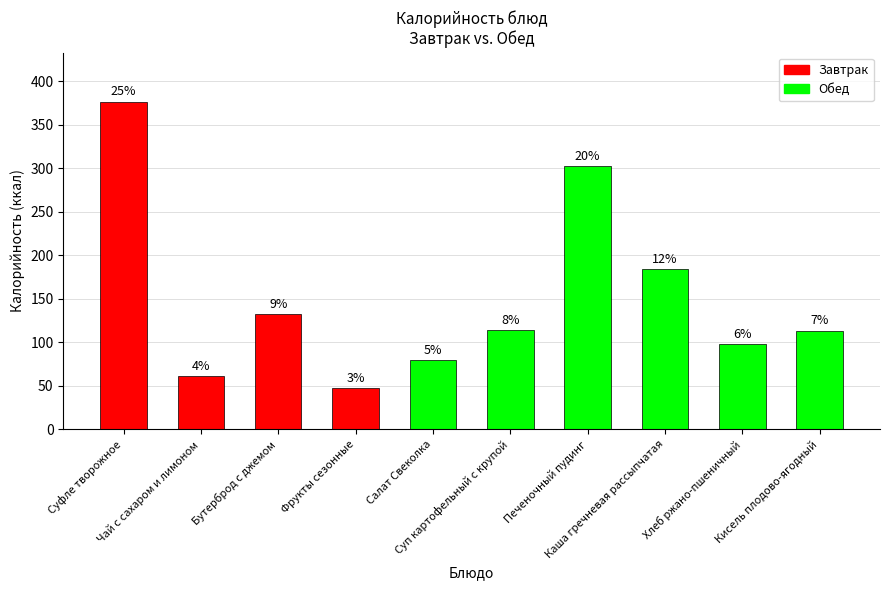

What position from the right is Каша гречневая рассыпчатая?

3